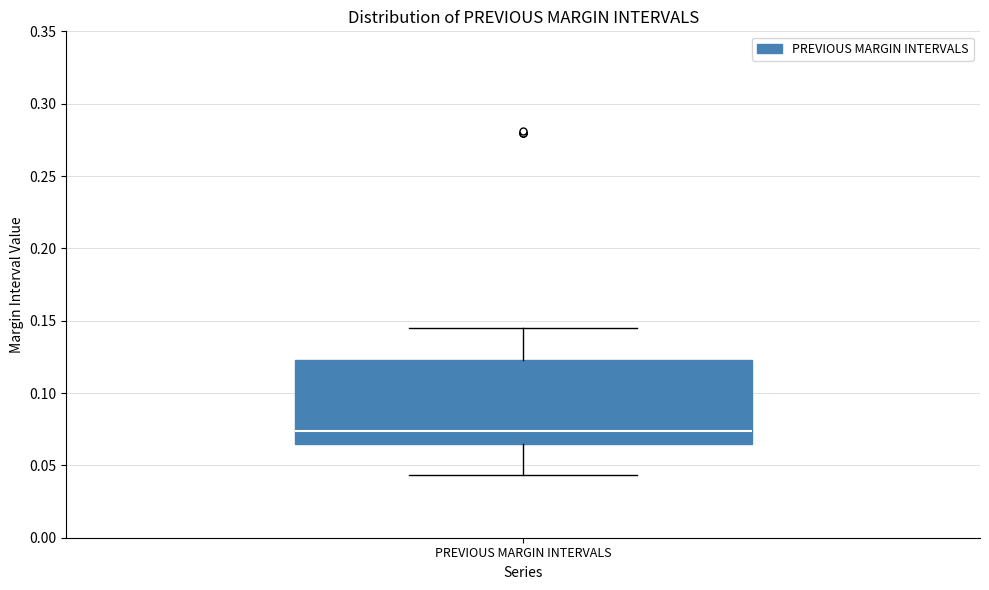

Transcribe this box plot: give where the median line is, the range the box spans, and where the two whiskers end, as read against the y-axis. The values are not printed on the chart, so give them approximately, as read against the axis.

median 0.075, box 0.065 to 0.125, whiskers 0.045 to 0.145